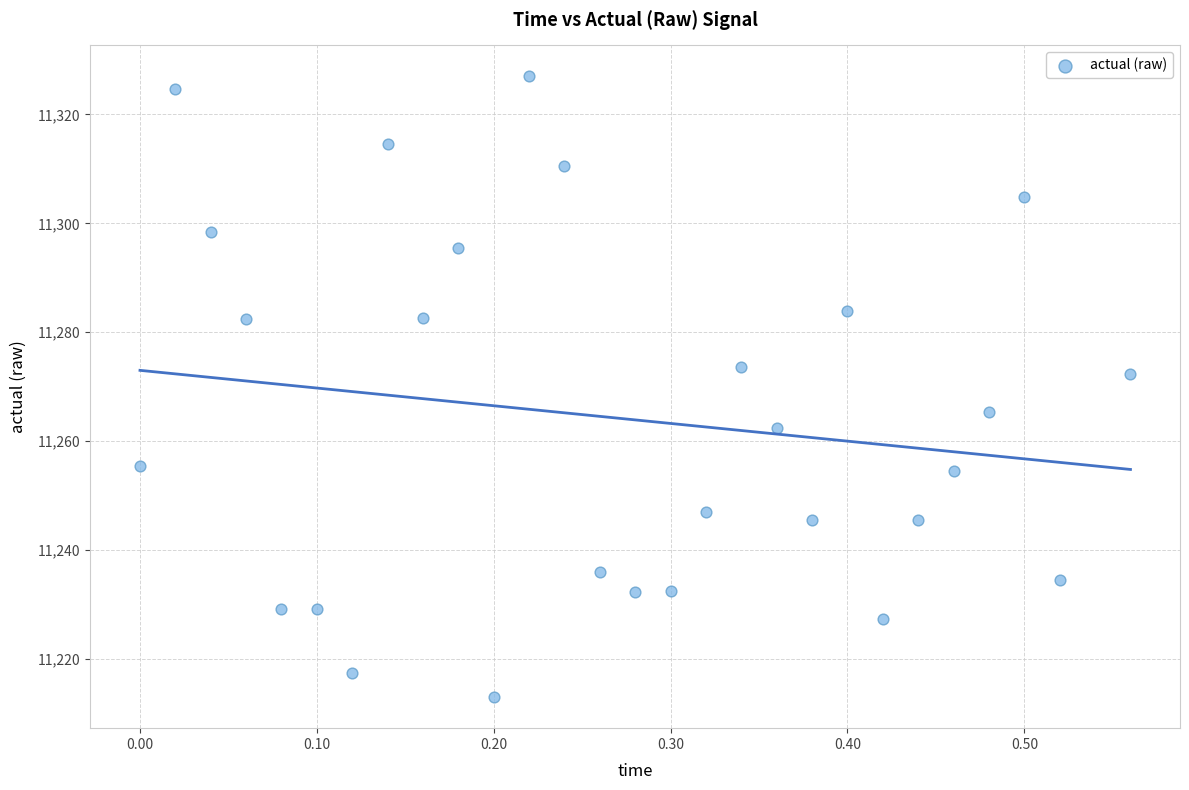

What is the range of X values (max minus min)?

0.6